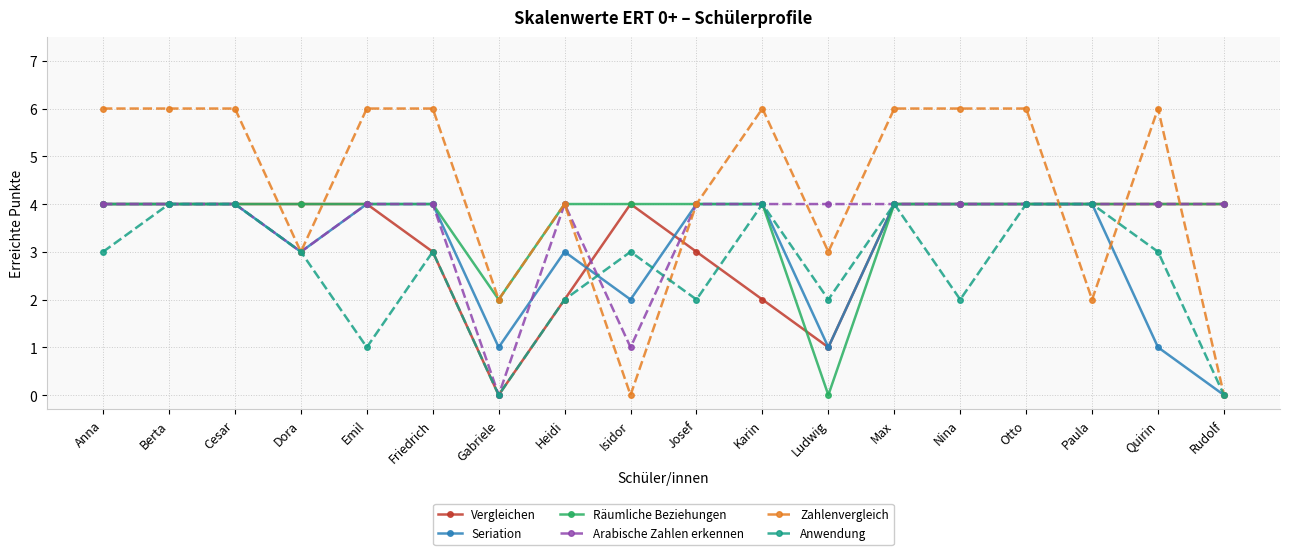

What is the label of the 9th point from the right?

Josef